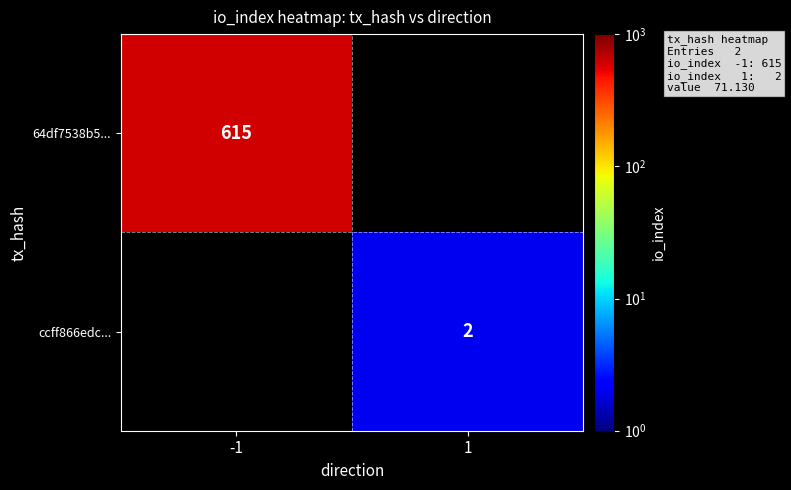

Which label corresponds to the largest value in the chart?

-1